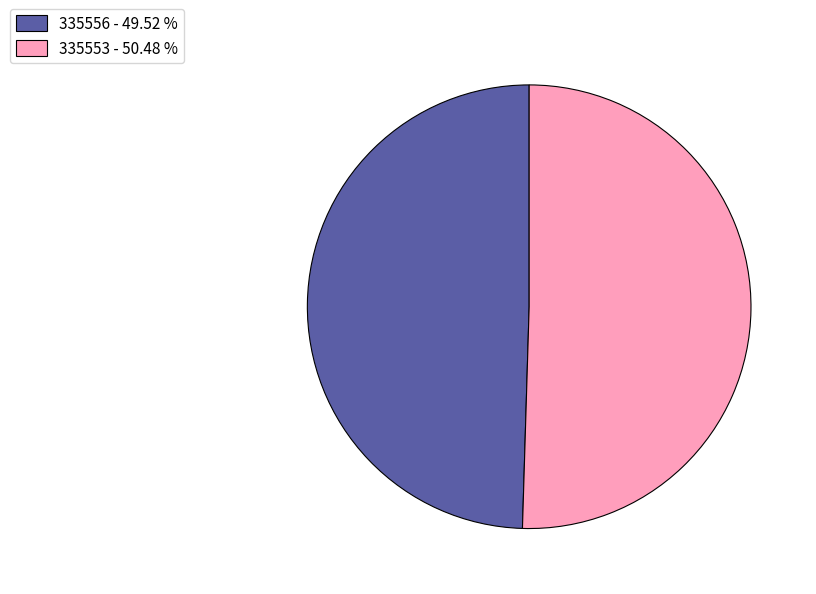

What is the ratio of the value at 335553 - 50.48 % to the value at 335556 - 49.52 %?

1.0